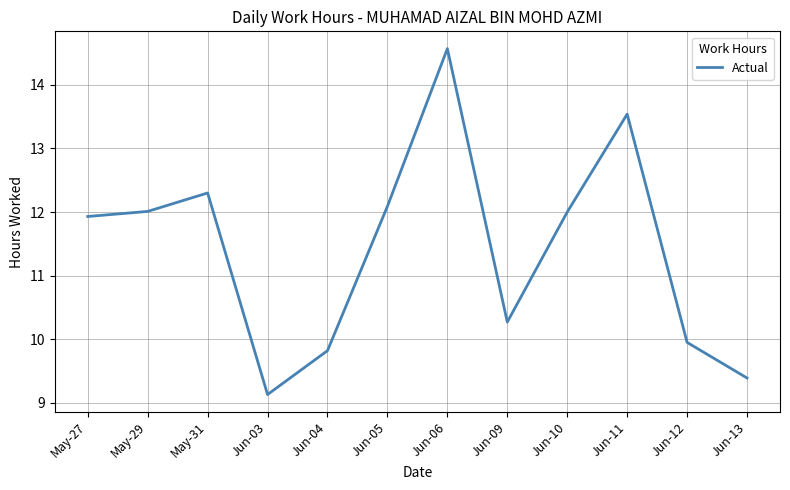

How many lines are shown in the chart?

1